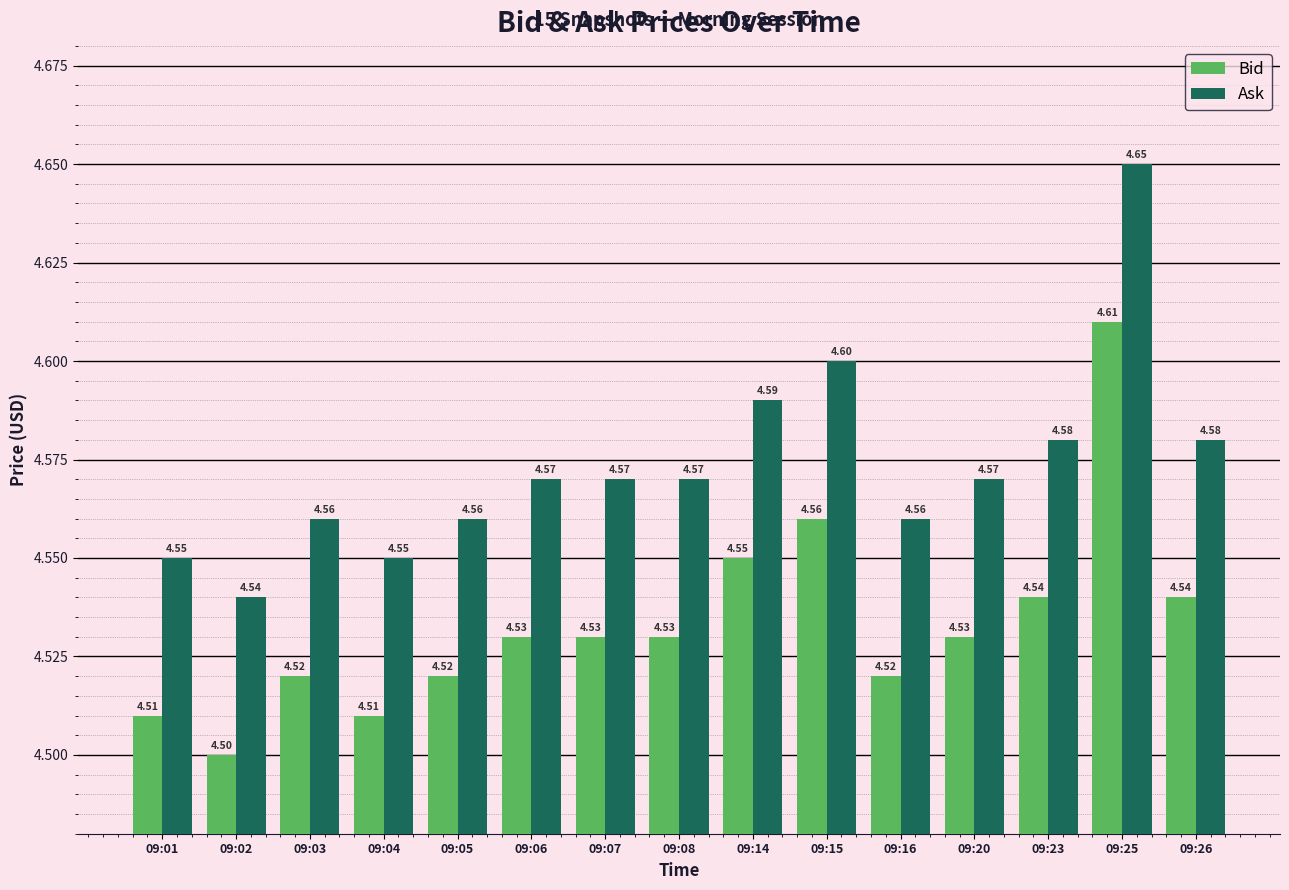

What is the value of the Ask bar at the 6th from the left?

4.6